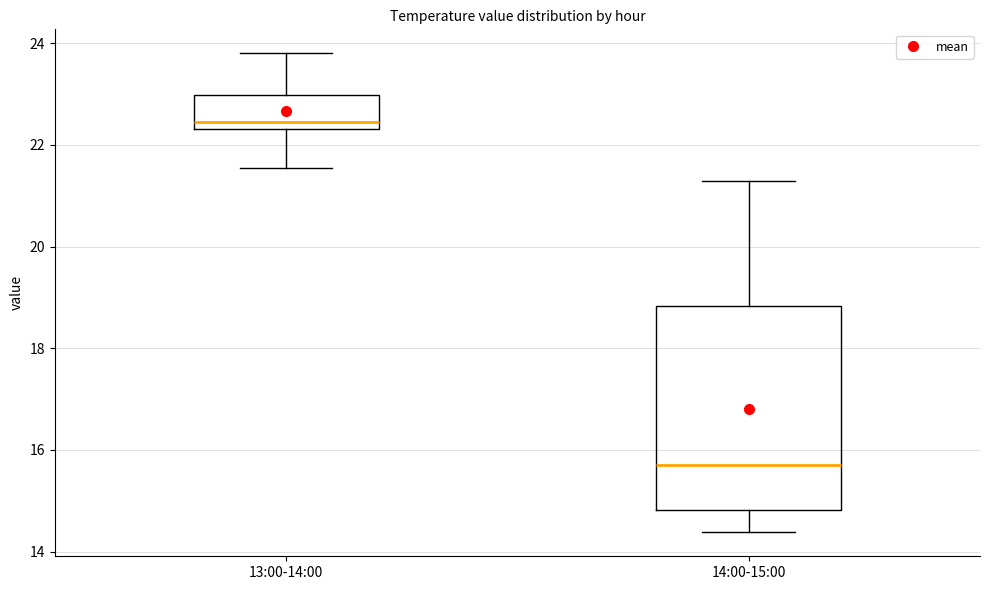

Reading left to right, transcribe this box plot: for each box, give where its median line is, the range the box spans, and where its two whiskers end, as read against the y-axis. The values are not printed on the chart, so give them approximately, as read against the axis.

13:00-14:00: median 22.4 (just above the box's lower edge), box 22.4 to 23.0, whiskers 21.6 to 23.8
14:00-15:00: median 15.8, box 14.8 to 18.8, whiskers 14.4 to 21.2